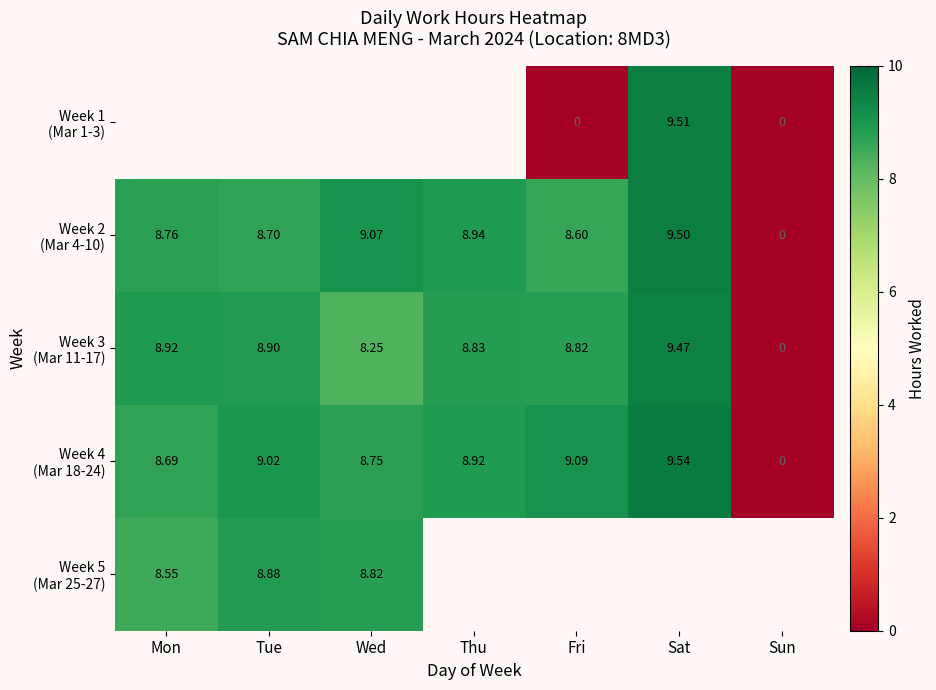

What is the minimum value for Week 5 (Mar 25-27)?

8.6